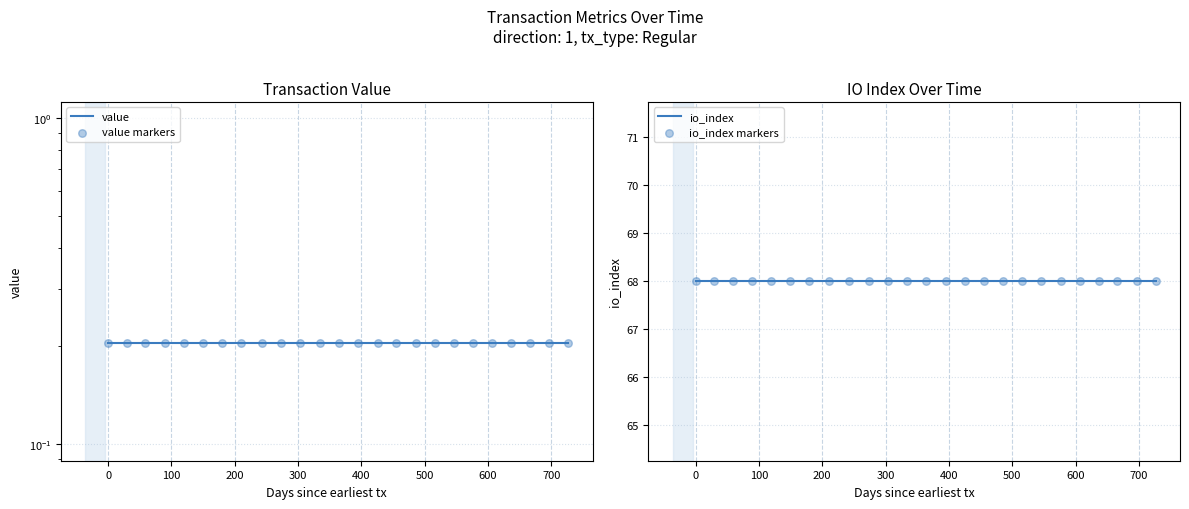

Which series has the largest total across all categories?

io_index